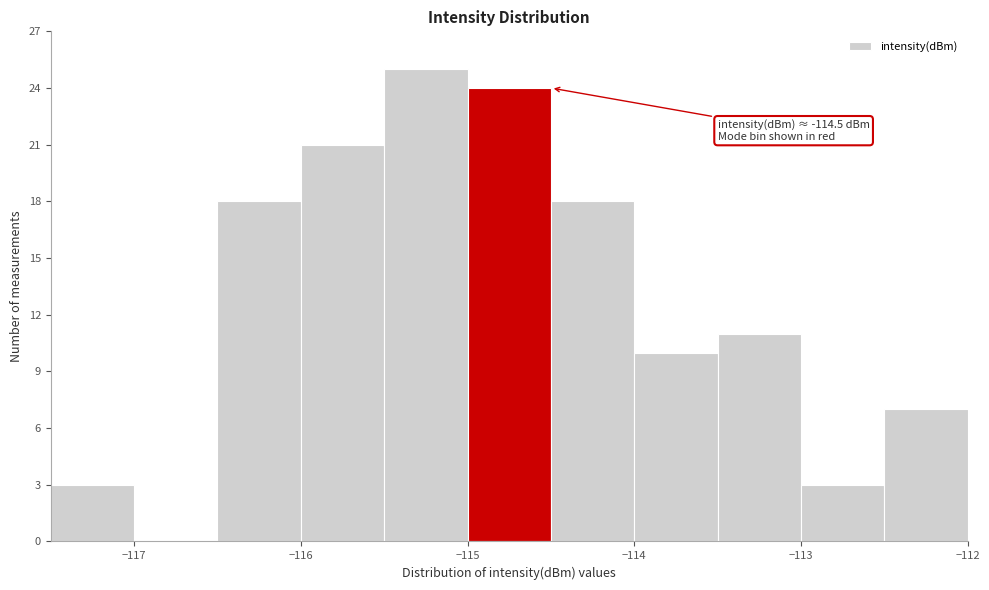

Which range on the x-axis has the tallest bar?

-115.5 to -115.0